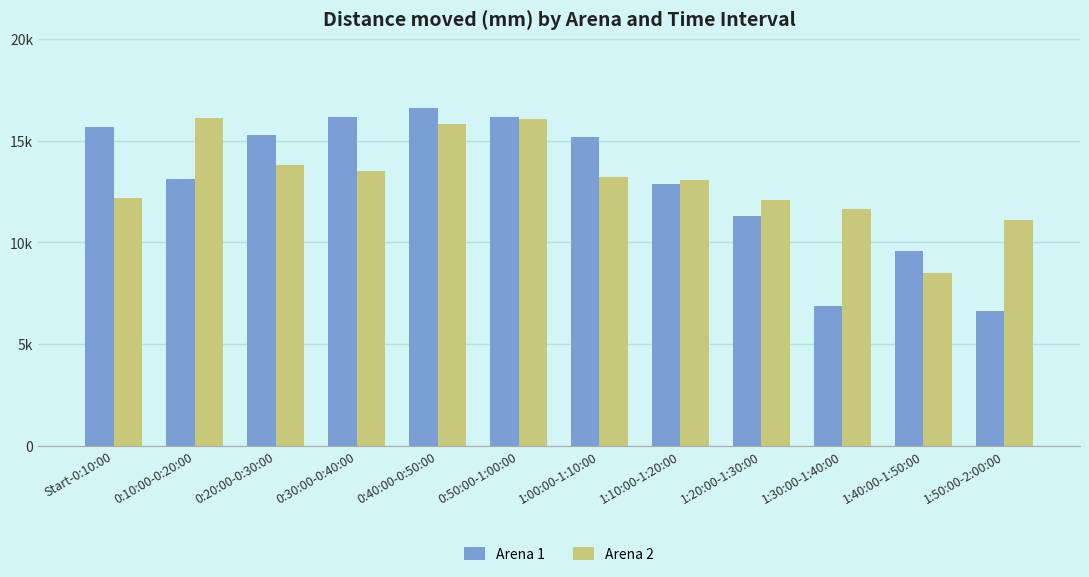

Which category has the lowest value in the Arena 2 series?

1:40:00-1:50:00